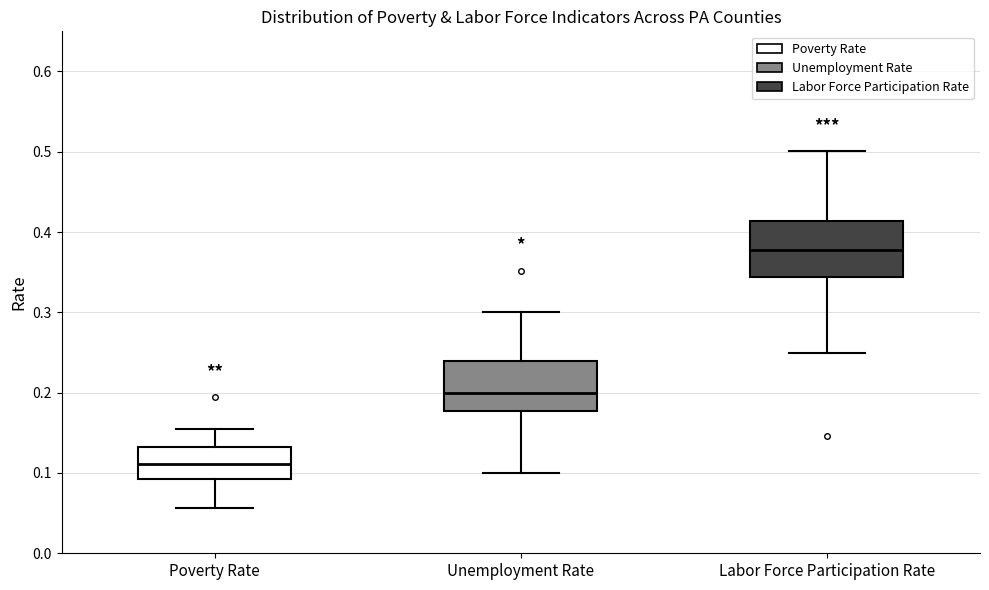

Where is the lower edge of the box for Poverty Rate on the y-axis? The values are not printed on the chart, so give them approximately, as read against the axis.

0.09